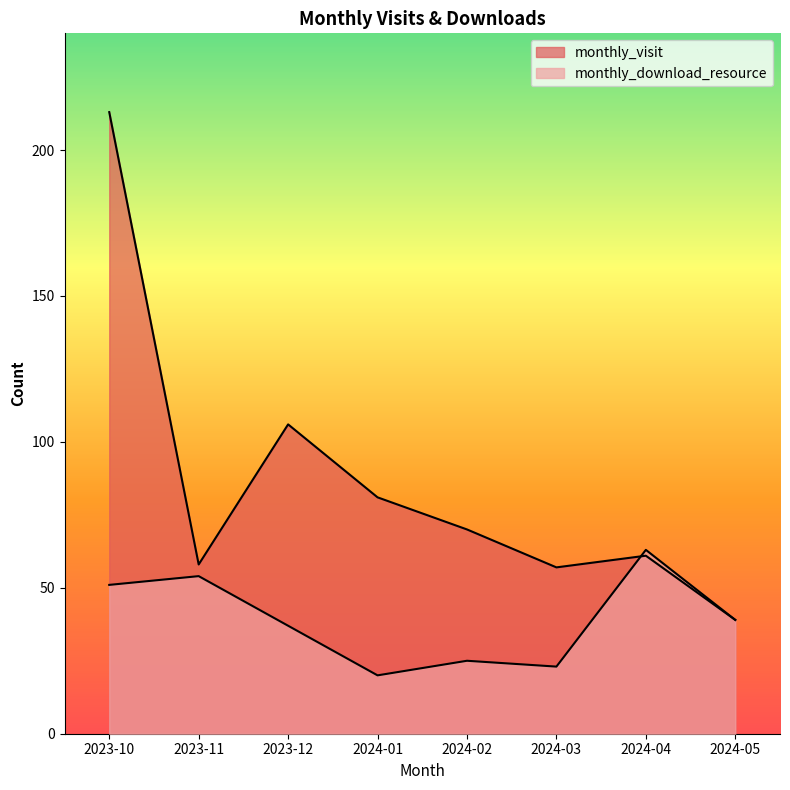

Where is the first local maximum for monthly_download_resource?

2023-11